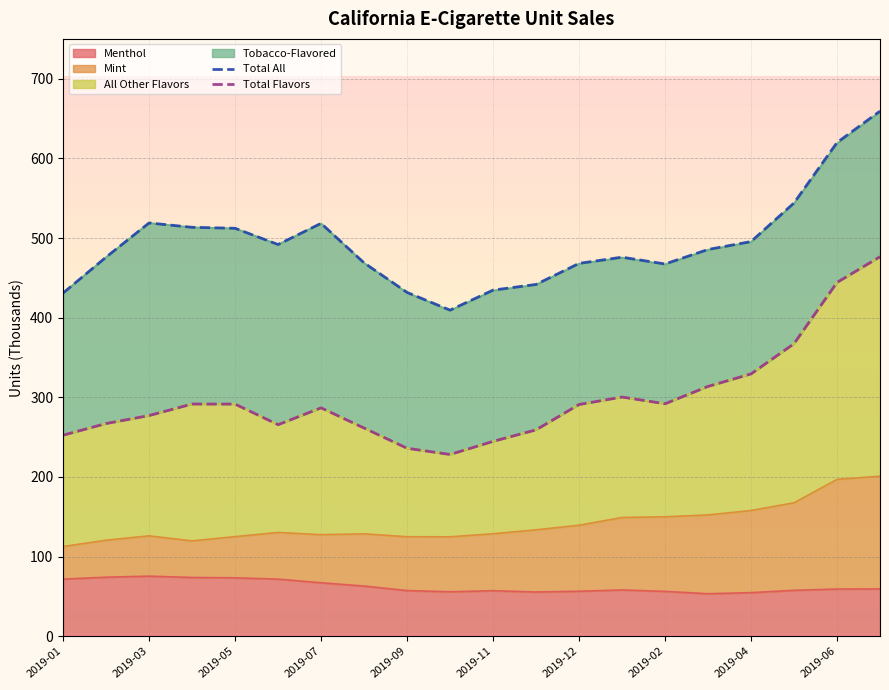

Is the value of Total All at 2019-05 greater than the value of Total Flavors at 2019-09?

Yes